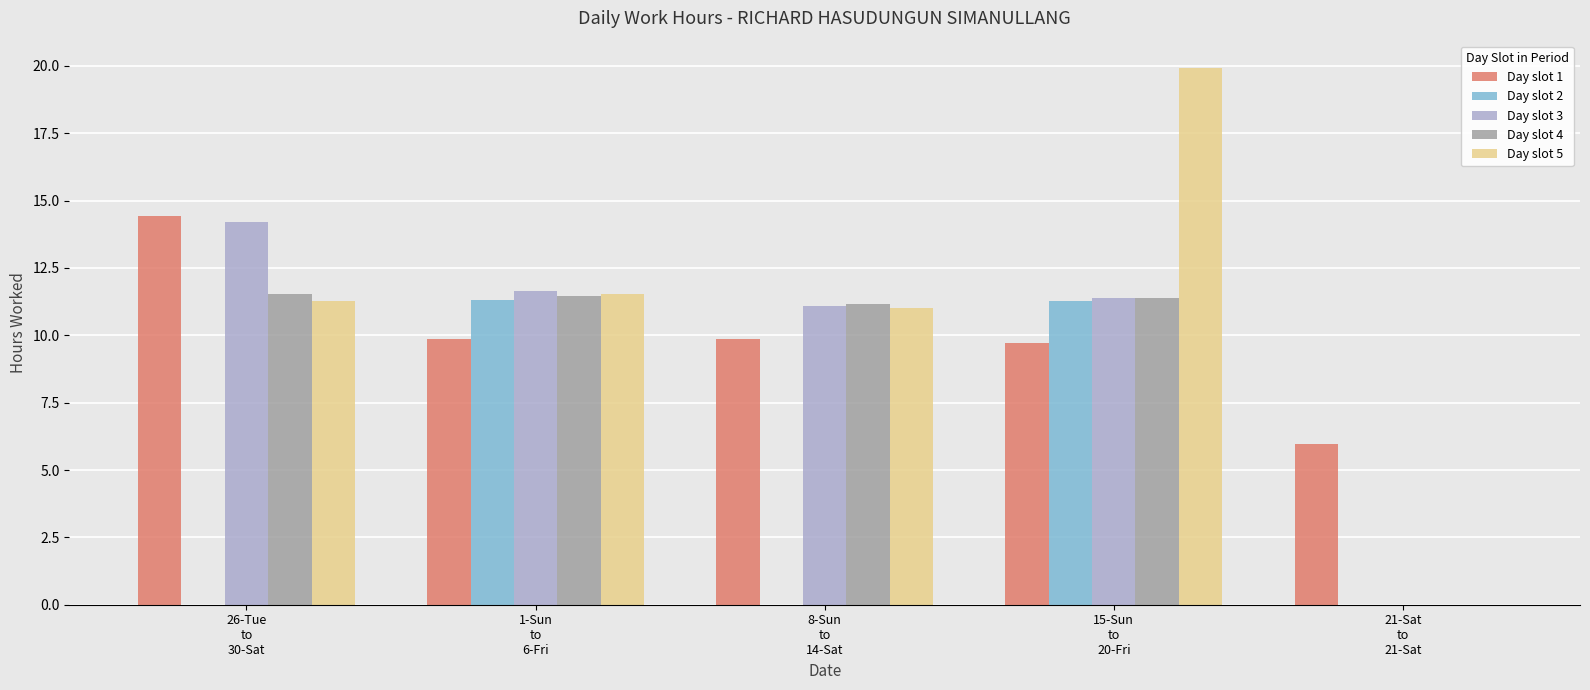

What is the highest value of the Day slot 2 series?

11.3